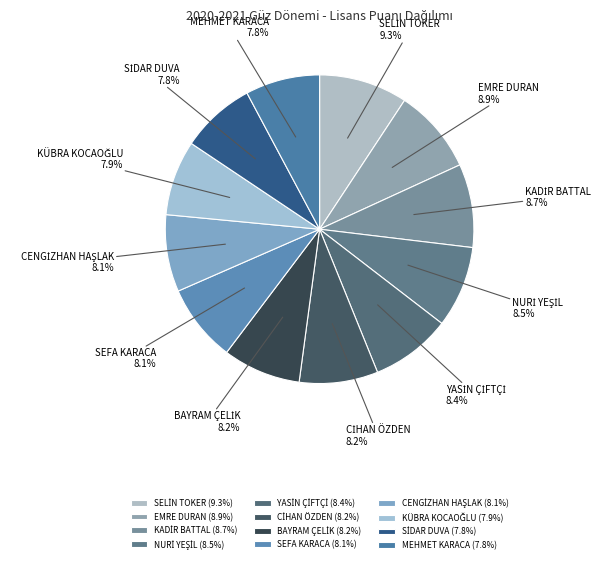

To the nearest percent, what is the average slice percentage?

8%